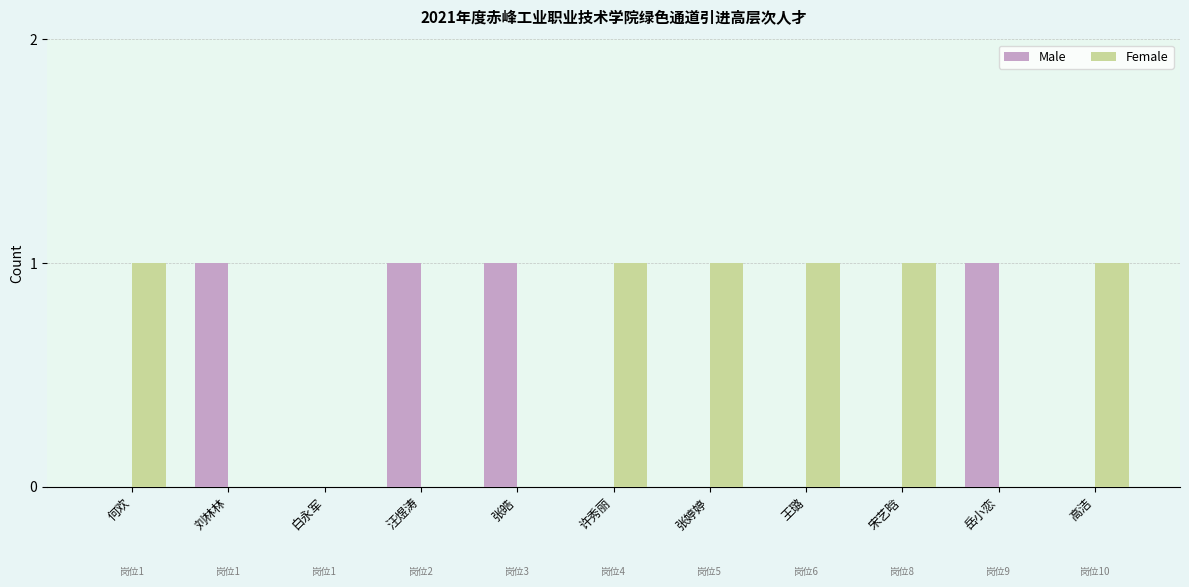

The value of Female at 张皓 is 0. True or false?

True